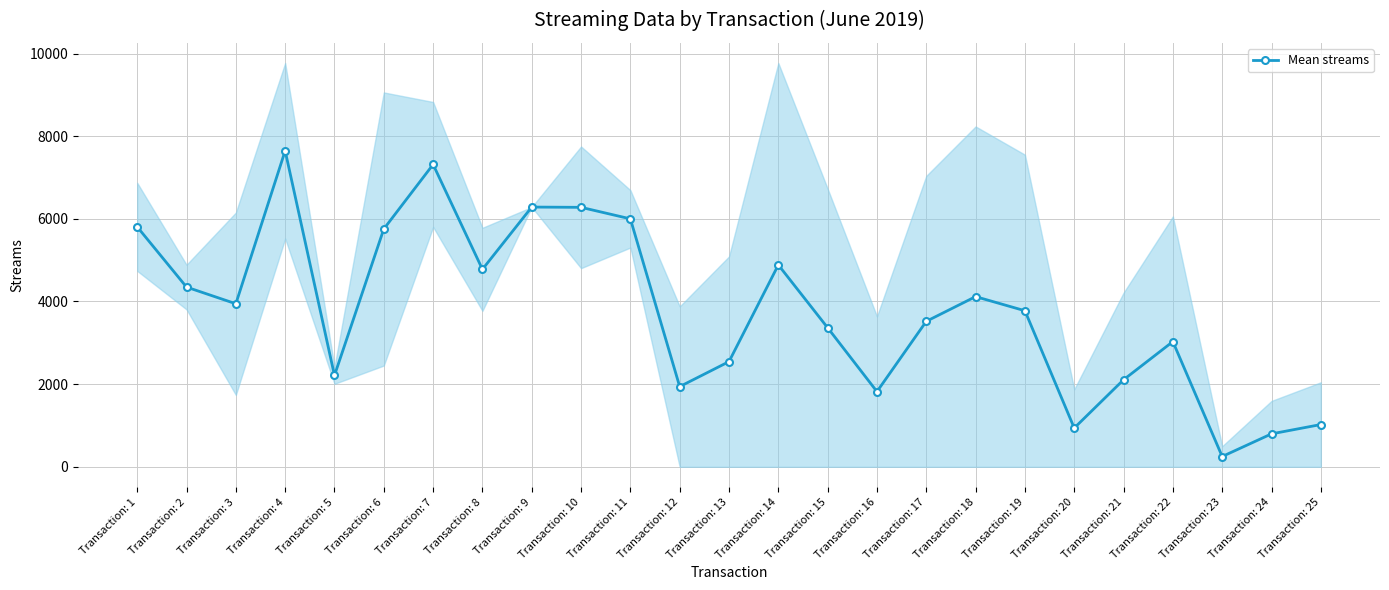

Count the number of categories in the chart.

25